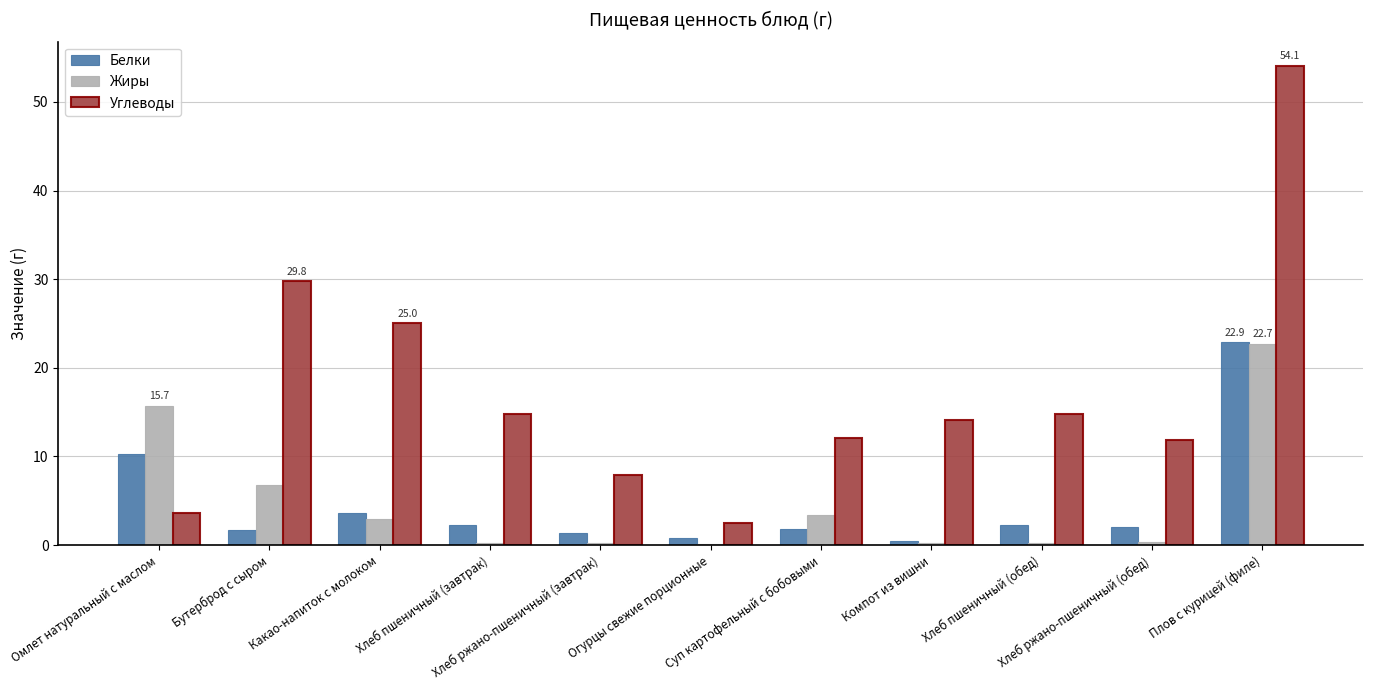

What is the total value across all series at Хлеб ржано-пшеничный (завтрак)?

9.5